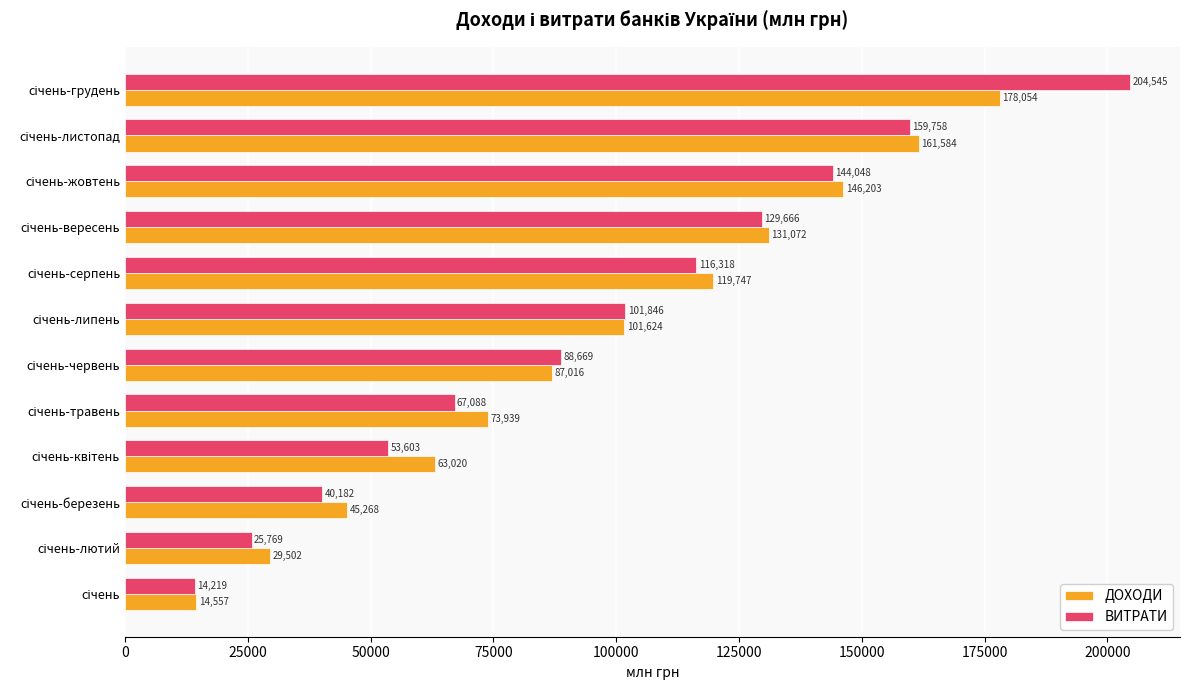

Which series has the largest range (max minus min)?

ВИТРАТИ